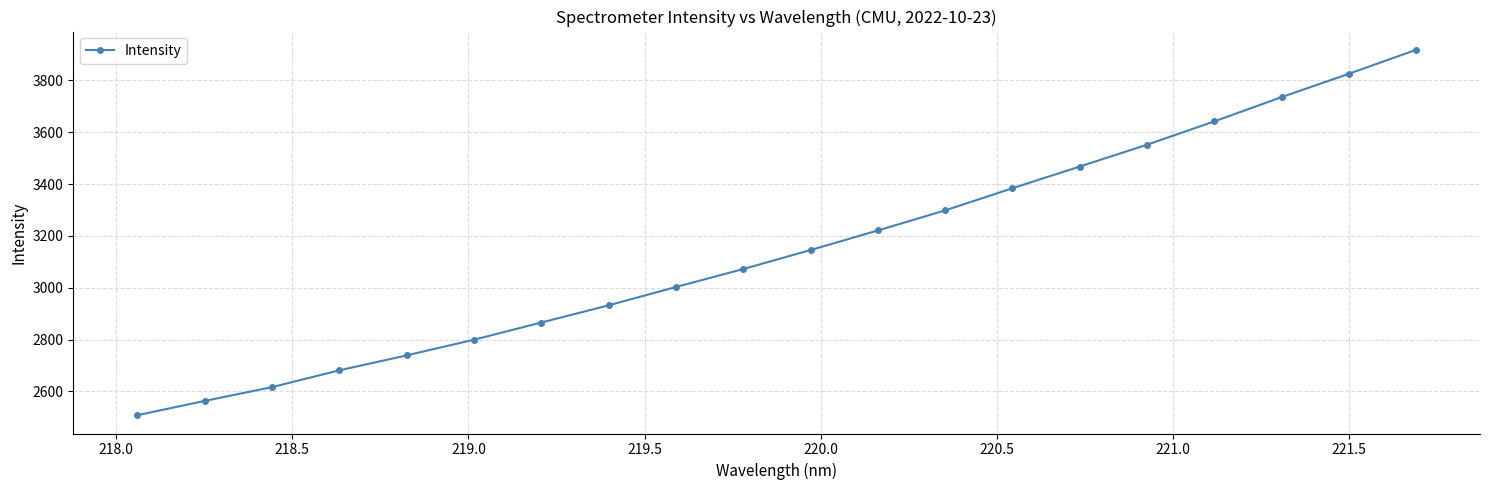

Is this an area chart (filled region under the line)?

No